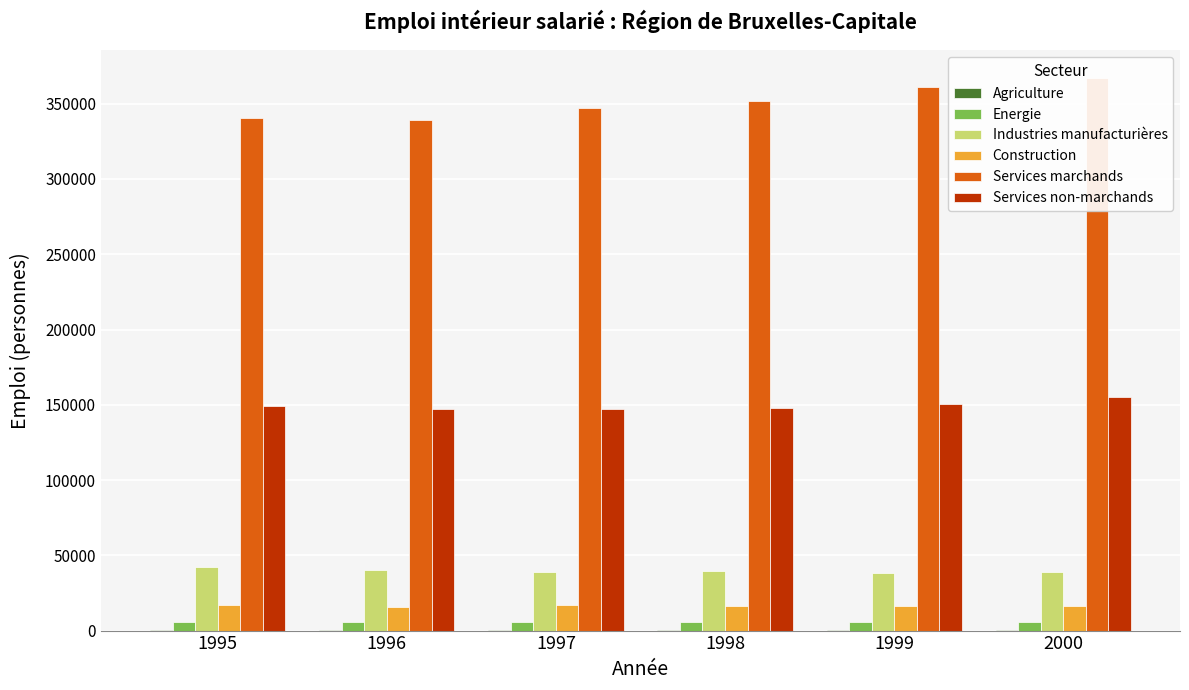

What value does the Agriculture series have at 1998?

169